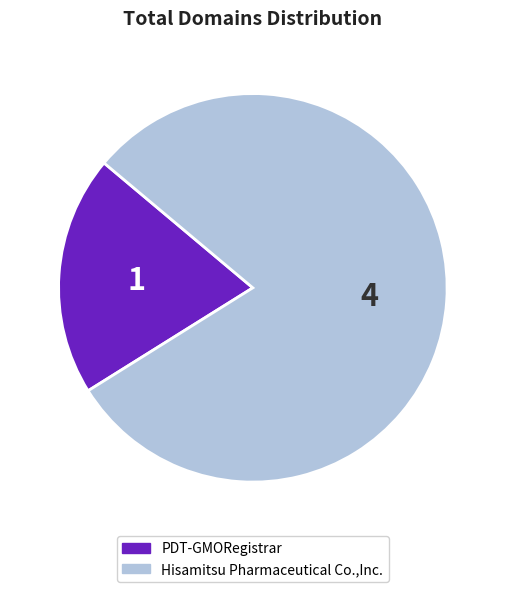

What is the largest slice in the pie chart?

Hisamitsu Pharmaceutical Co.,Inc.